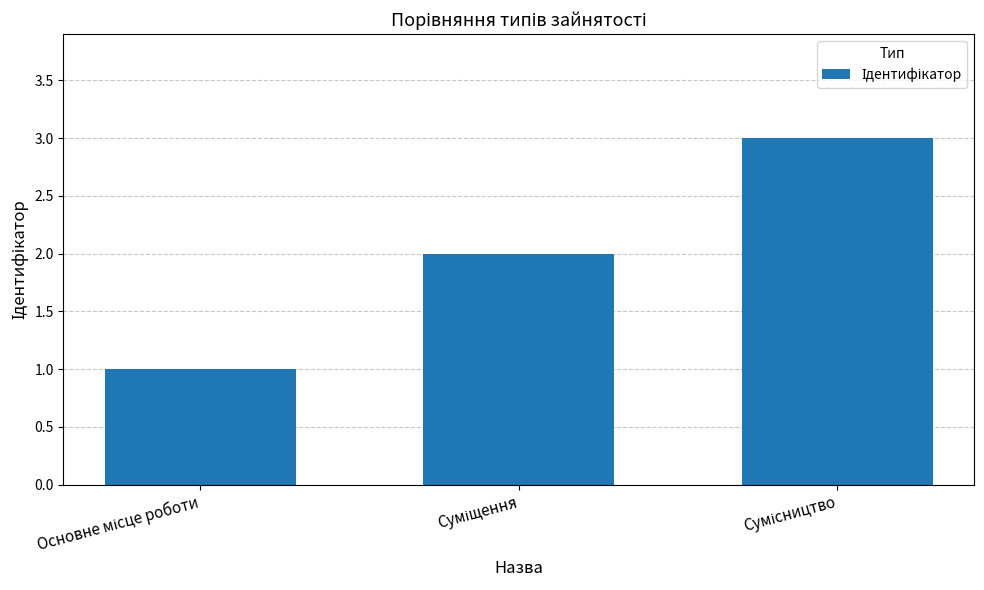

What is the sum of all values?

6